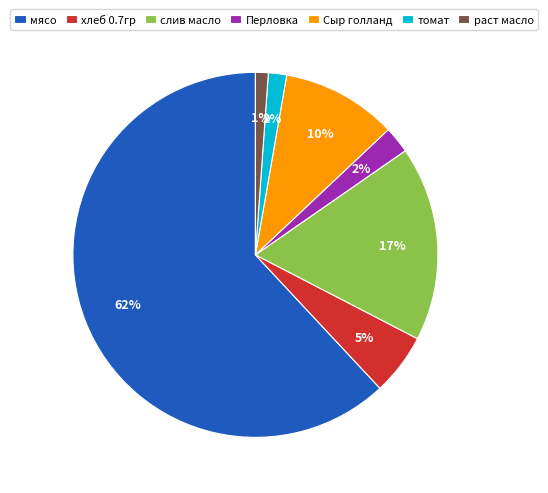

Does Сыр голланд account for over 50% of the chart?

No